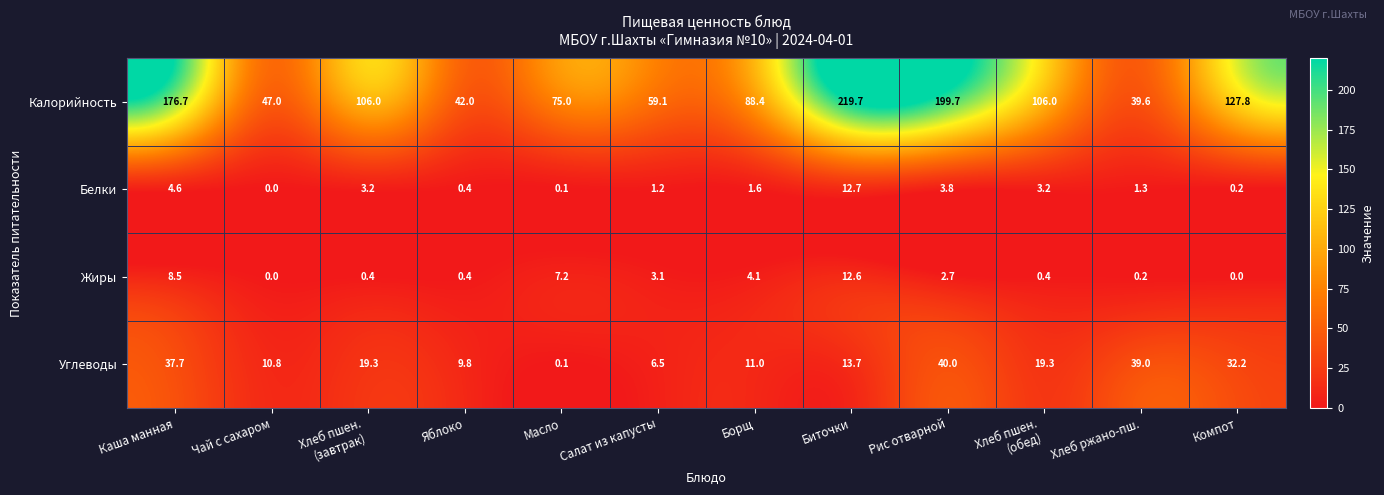

Rank the series by their maximum value, from lowest to highest.

Жиры, Белки, Углеводы, Калорийность